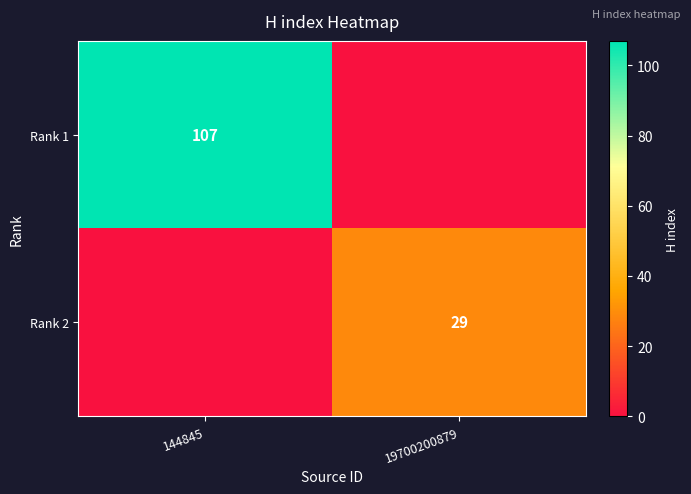

The value of Rank 2 at 19700200879 is 52. True or false?

False